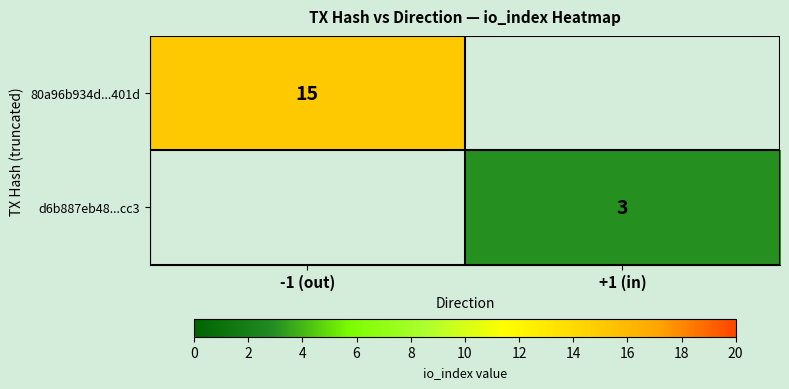

Which category has the highest value across all series?

-1 (out)